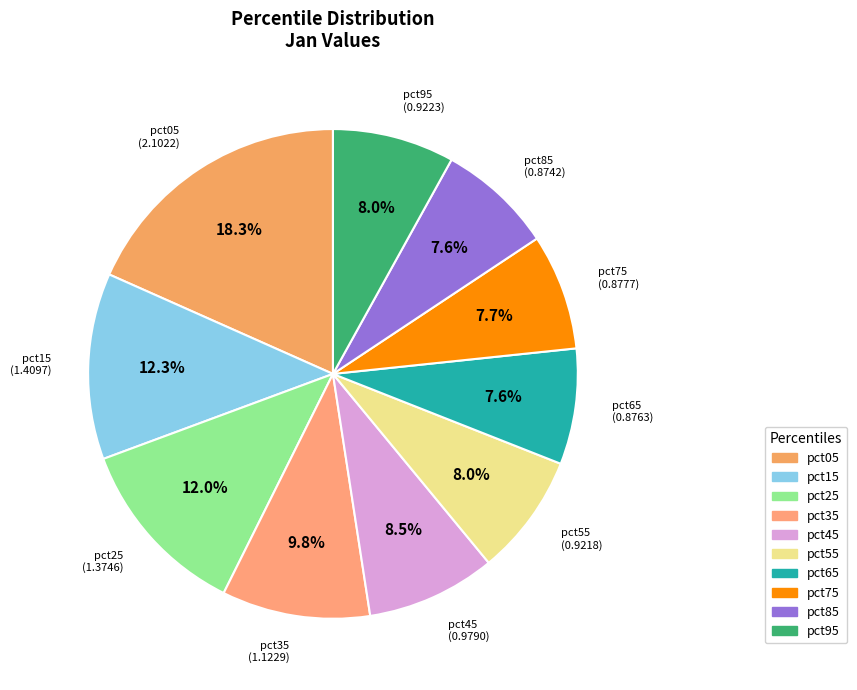

Is there a majority slice in this chart?

No